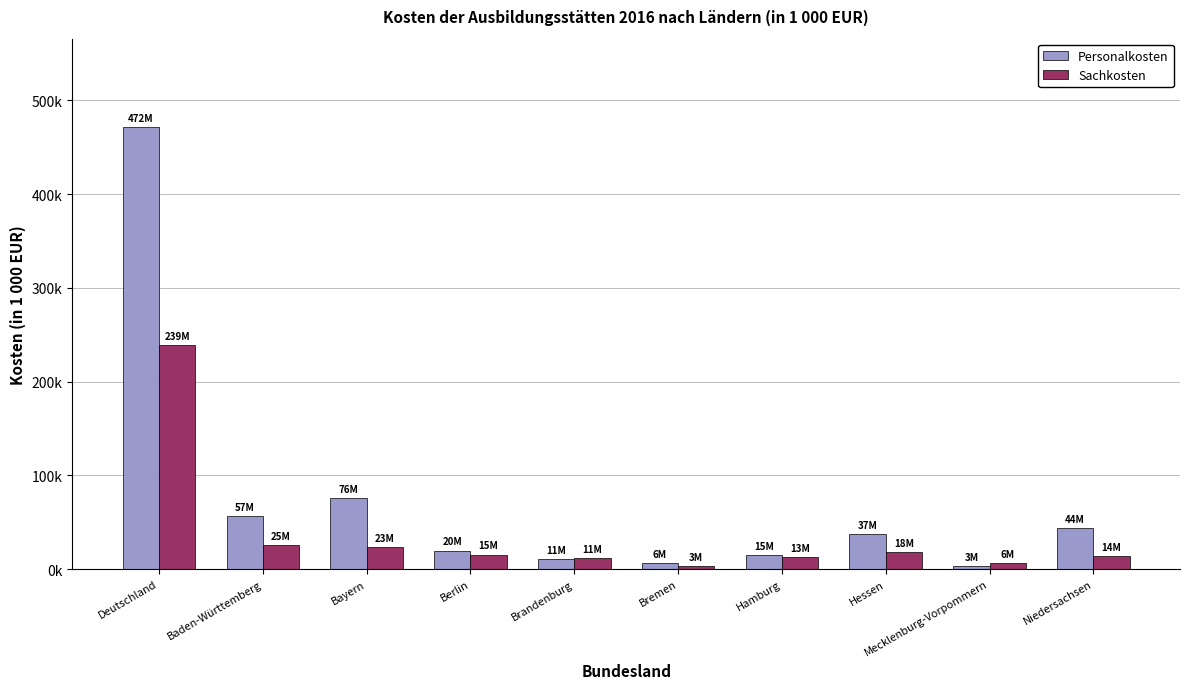

Which has a higher value, Bayern or Berlin?

Bayern